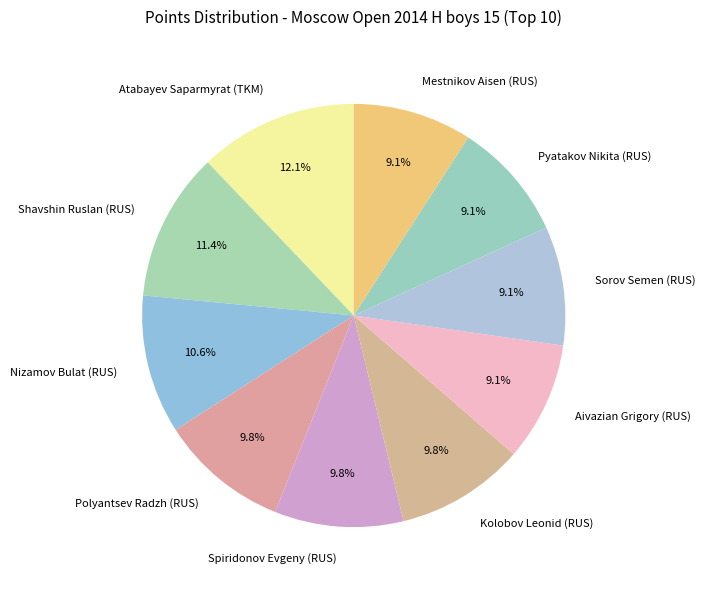

What is the total percentage of Kolobov Leonid (RUS) and Aivazian Grigory (RUS)?

18.9%